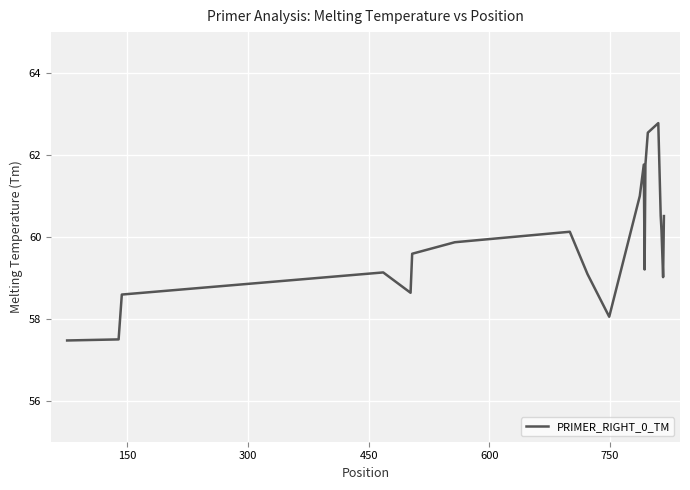

What is the difference between the maximum and minimum values?

5.3